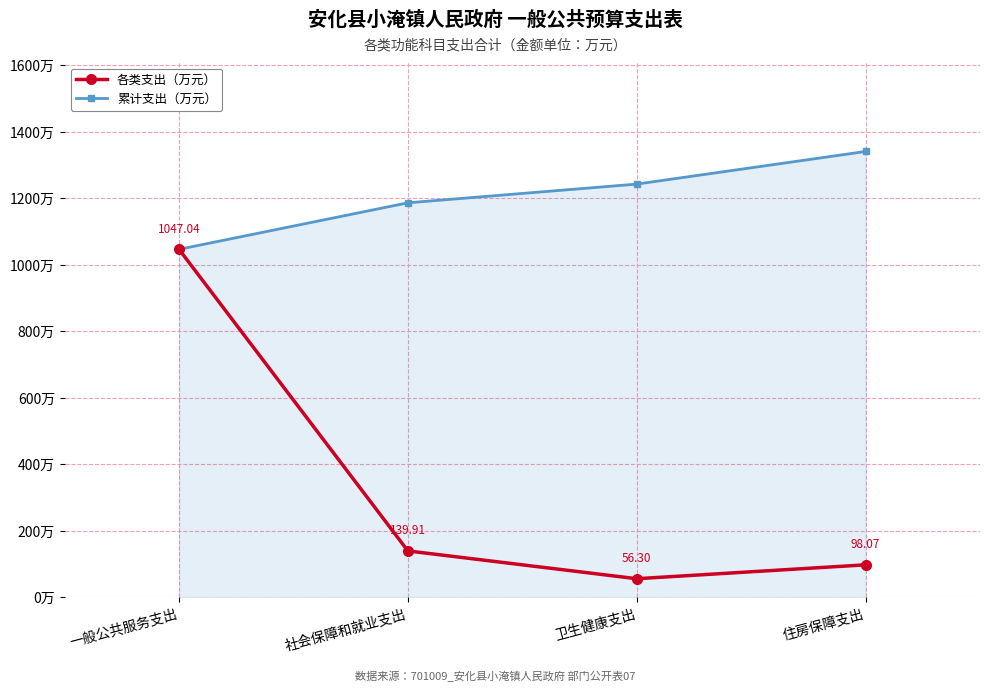

Which series has the widest spread of values?

各类支出（万元）